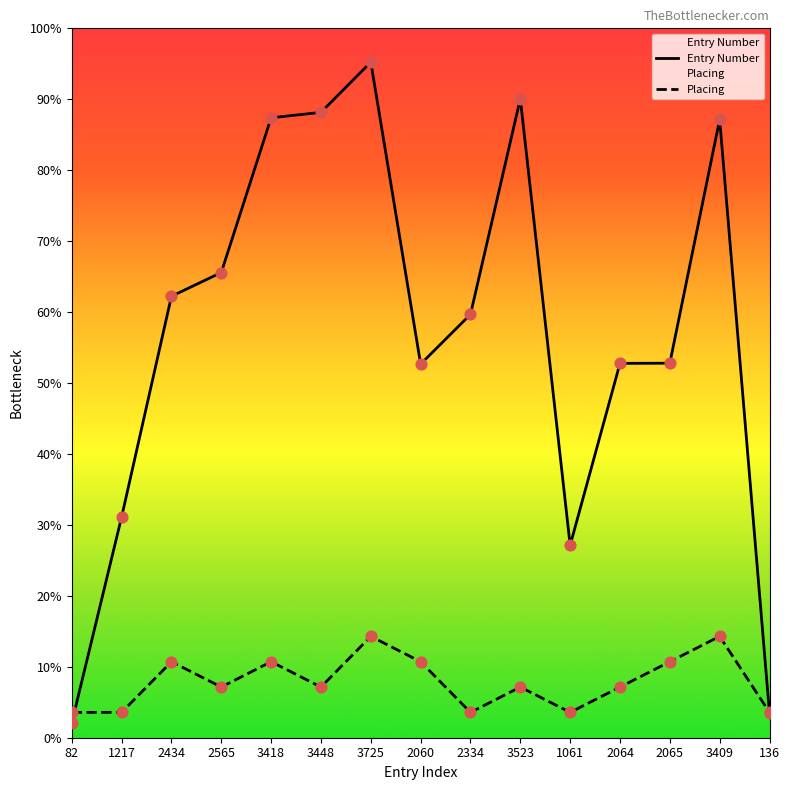

Is the value of Placing at 82 greater than the value of Entry Number at 2434?

No